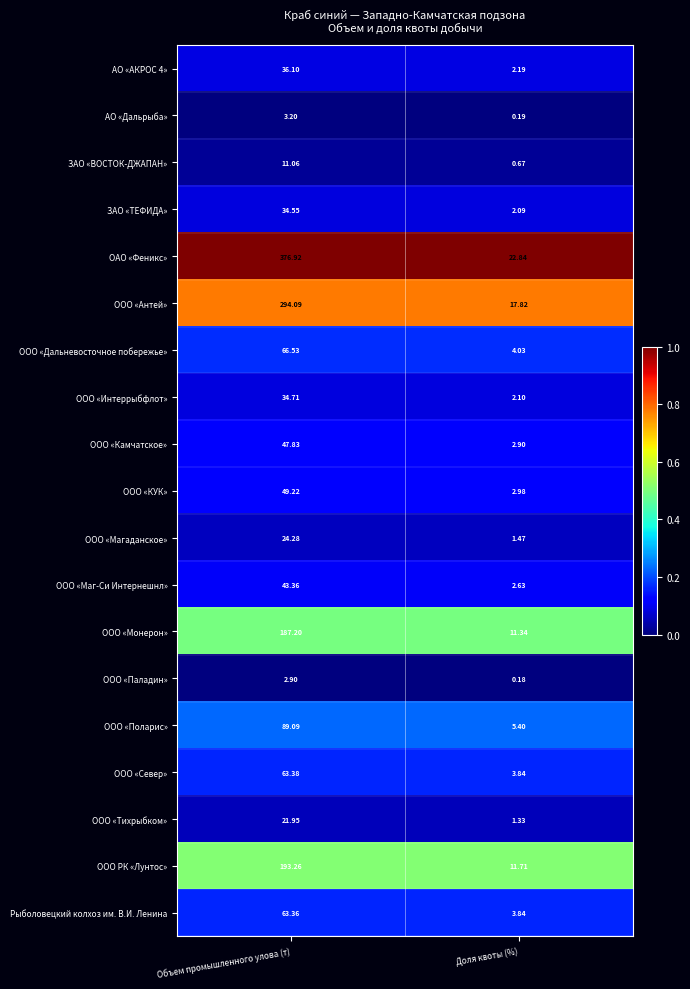

Is the value of ООО «Маг-Си Интернешнл» at Объем промышленного улова (т) greater than the value of ЗАО «ВОСТОК-ДЖАПАН» at Объем промышленного улова (т)?

Yes